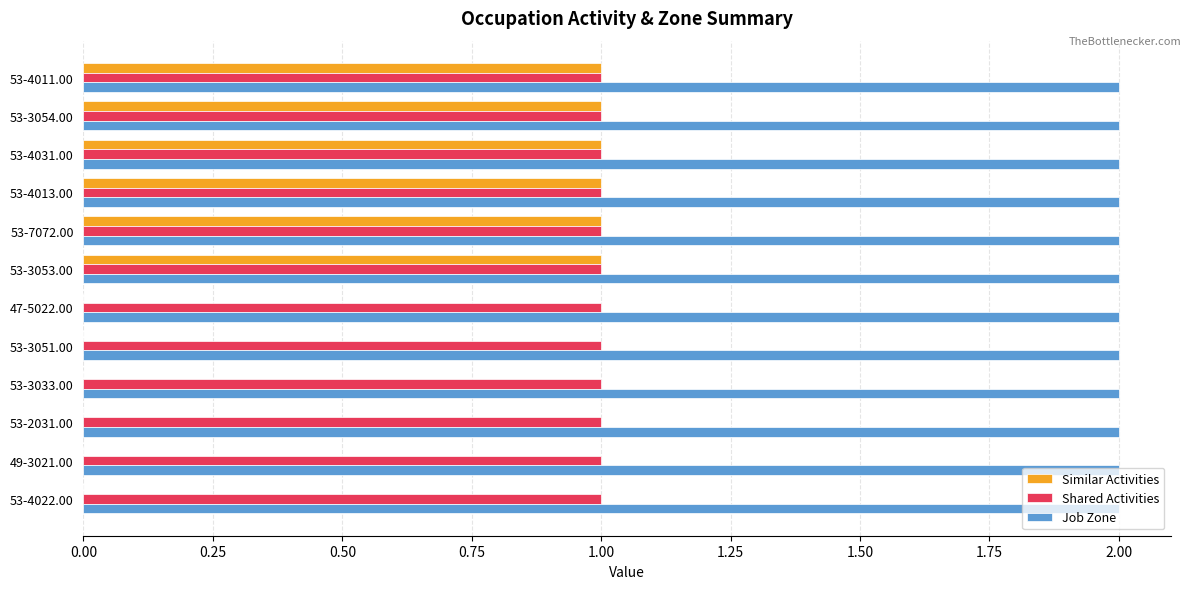

True or false: Similar Activities has a value of 0 at 49-3021.00.

True